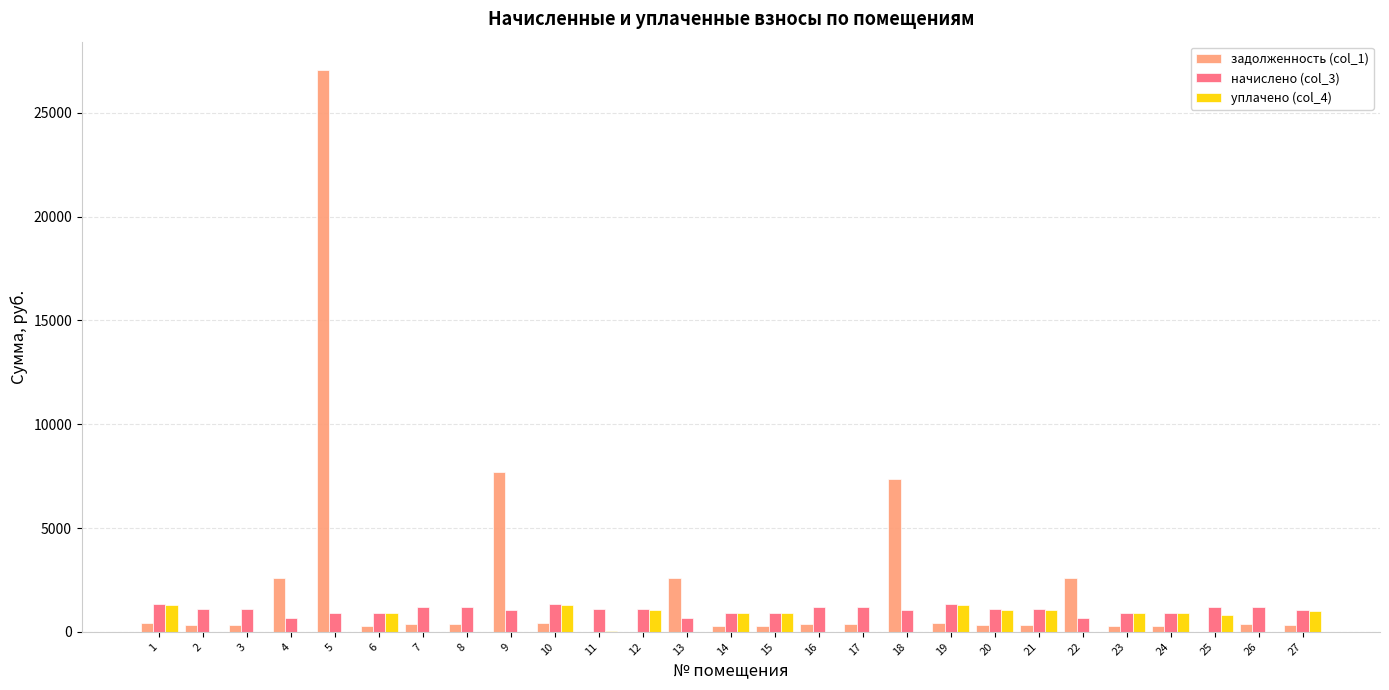

At which category is the sum across all series the highest?

5